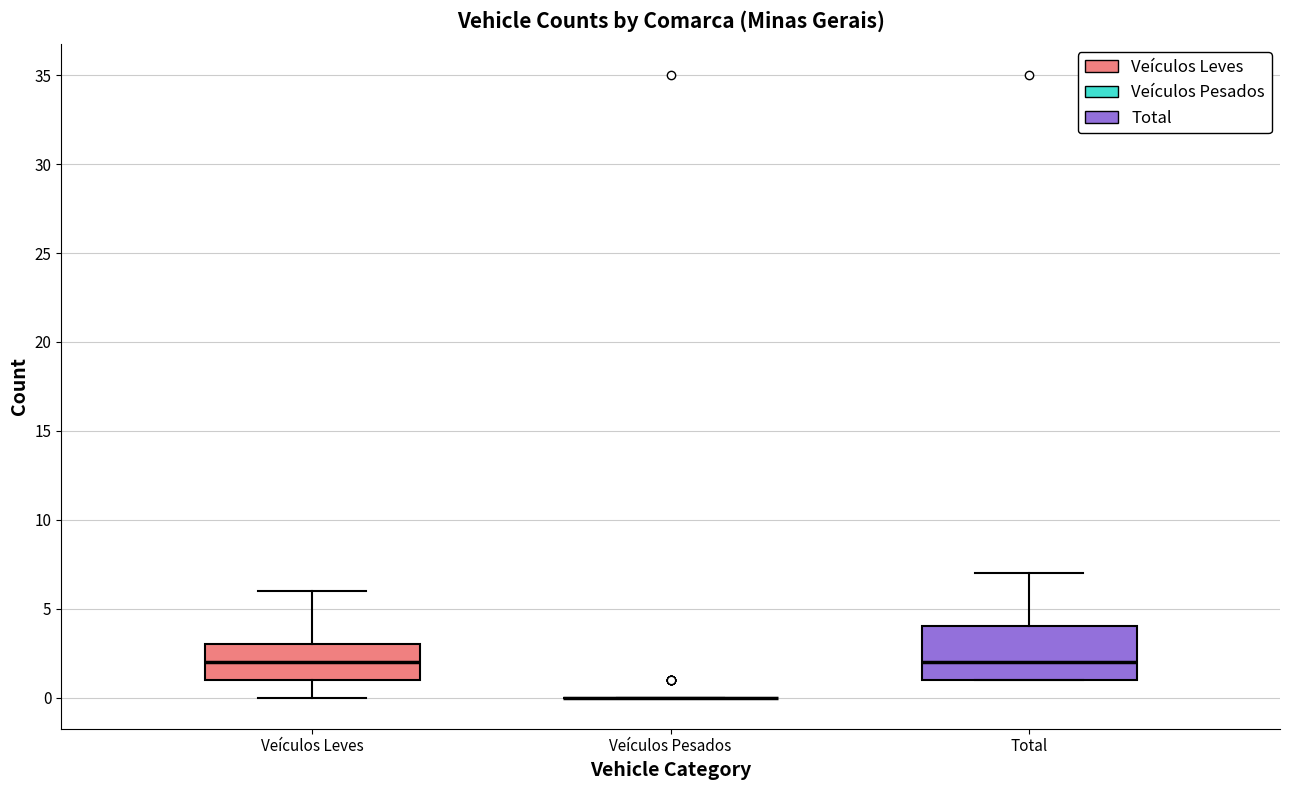

Reading left to right, transcribe this box plot: for each box, give where its median line is, the range the box spans, and where its two whiskers end, as read against the y-axis. The values are not printed on the chart, so give them approximately, as read against the axis.

Veículos Leves: median 2, box 1 to 3, whiskers 0 to 6
Veículos Pesados: box collapsed to a line at 0, whiskers 0 to 0
Total: median 2, box 1 to 4, whiskers 1 to 7